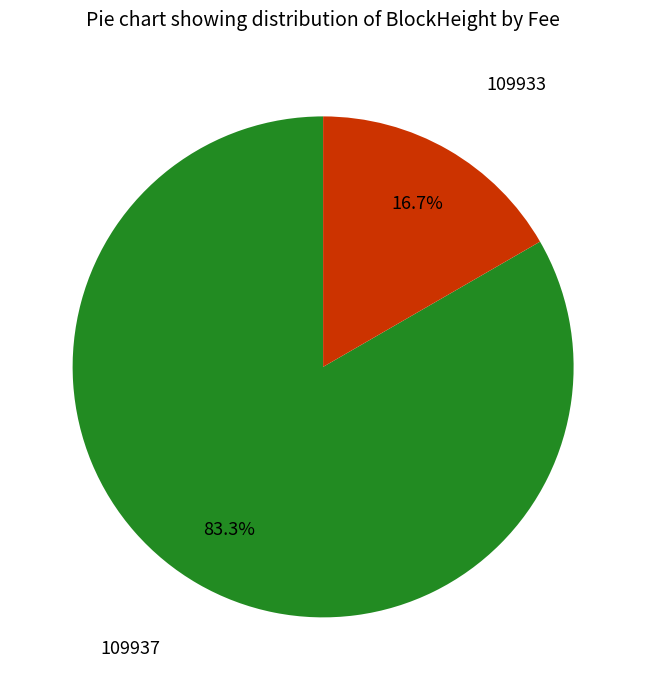

Count the number of slices in the pie.

2